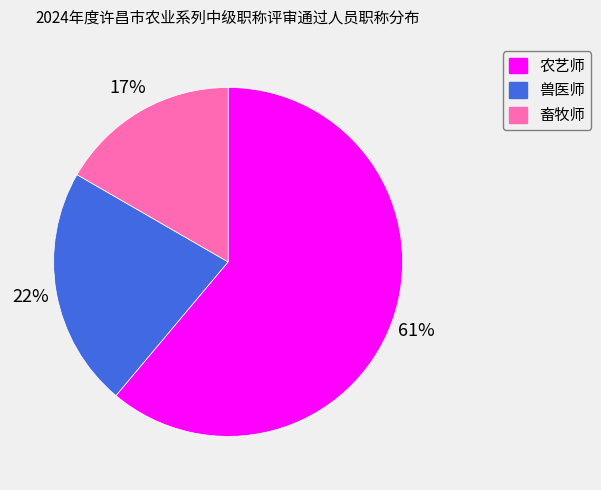

Is the sum of 畜牧师 and 兽医师 greater than half?

No